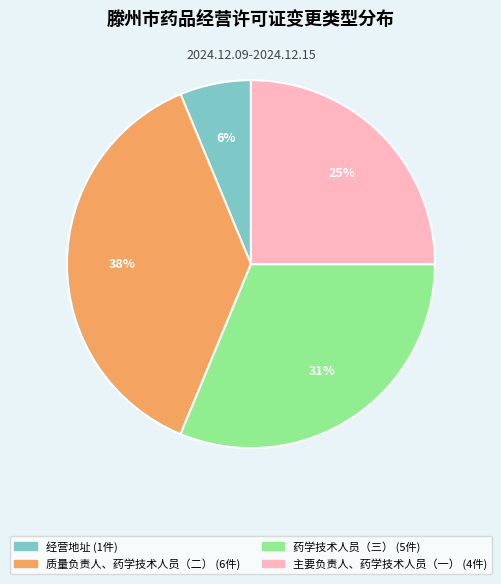

Is there a majority slice in this chart?

No